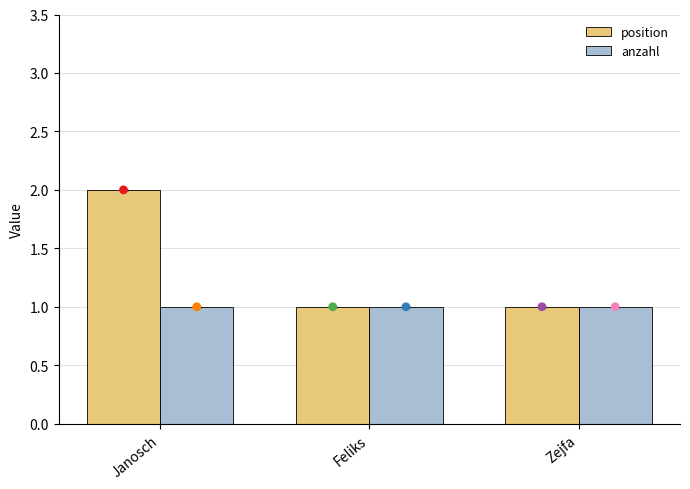

At which category is the sum across all series the highest?

Janosch